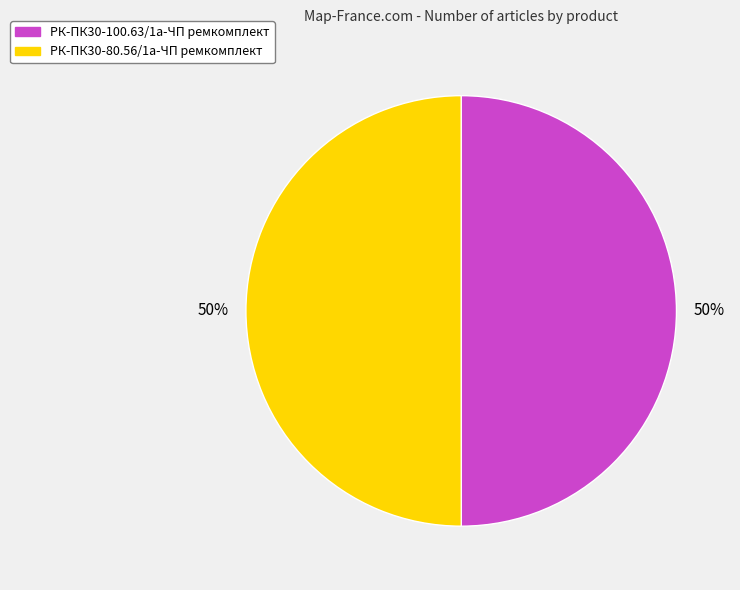

Count the number of slices in the pie.

2